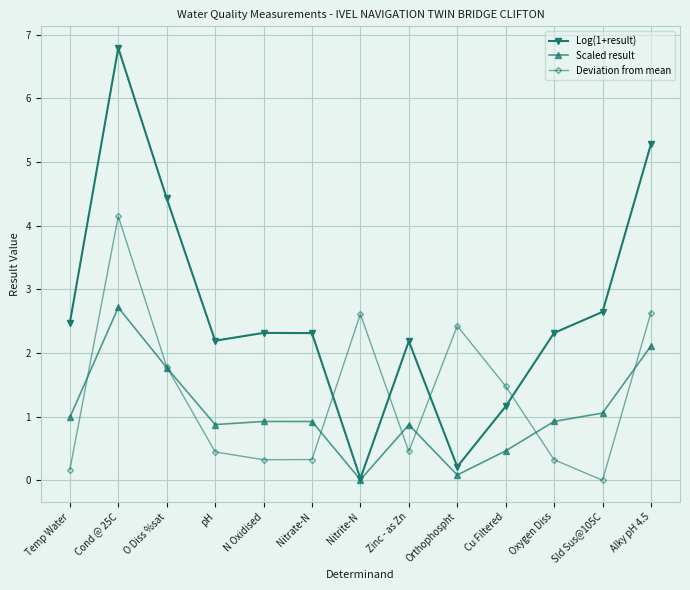

What is the sum of all Log(1+result) values?

34.4